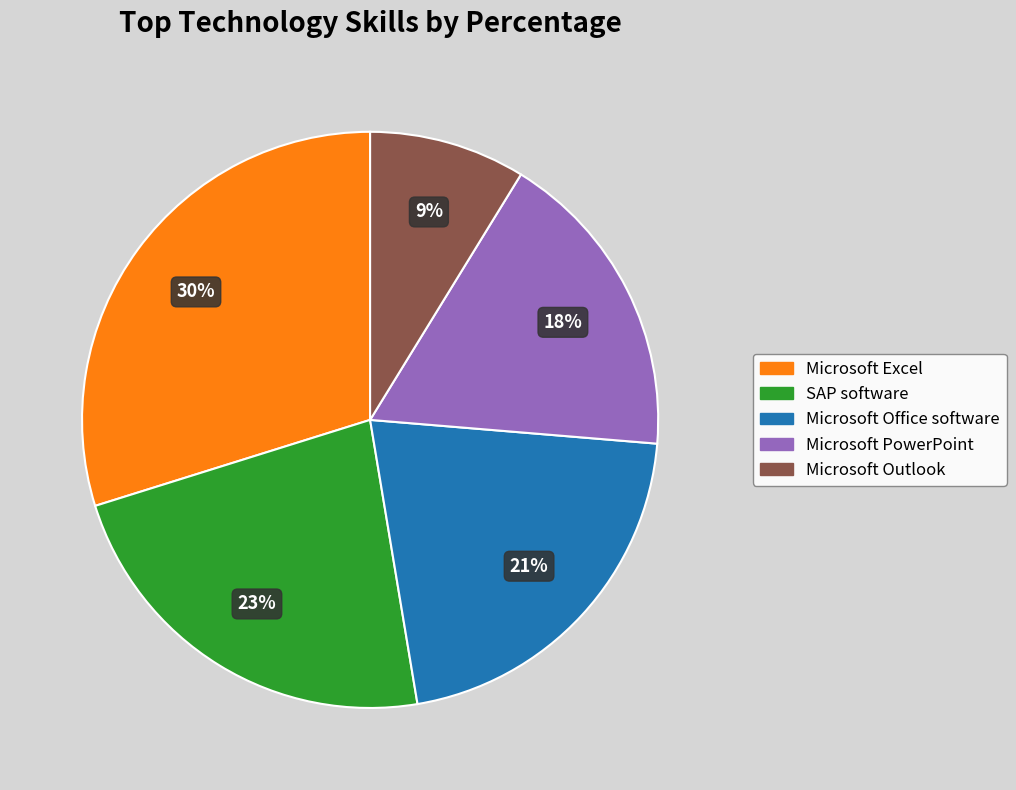

Is it true that SAP software is 23% of the pie?

True